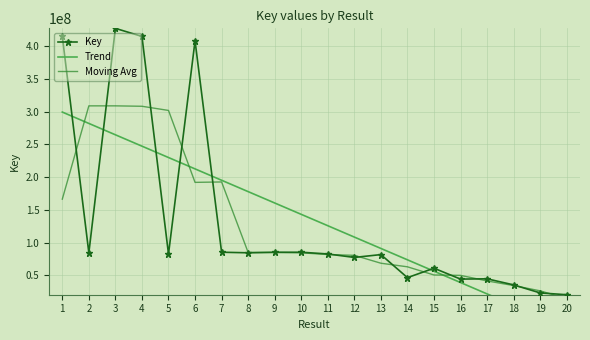

What is the difference between the second highest and minimum values in the Moving Avg series?

294103218.3